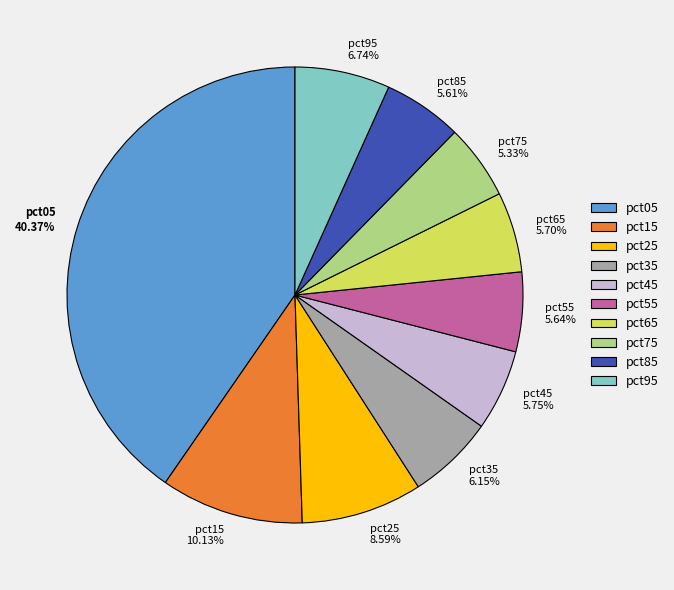

Which has a higher value, pct75 5.33% or pct35 6.15%?

pct35 6.15%